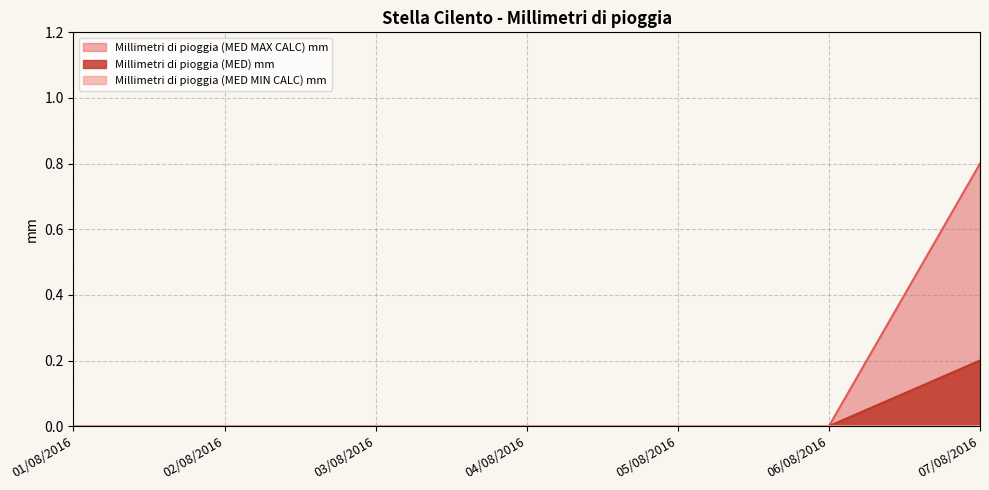

Is the value of Millimetri di pioggia (MED MAX CALC) mm at 07/08/2016 greater than the value of Millimetri di pioggia (MED) mm at 03/08/2016?

Yes